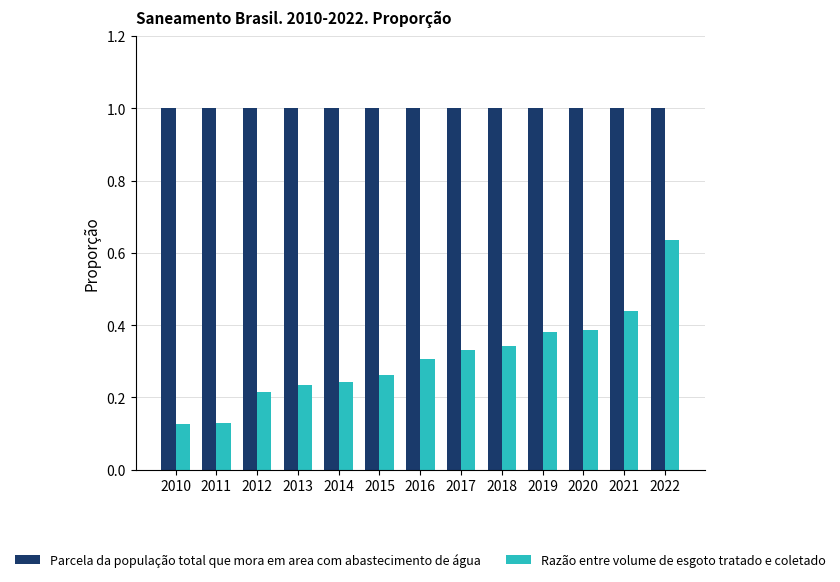

Rank the series by their average value, from highest to lowest.

Parcela da população total que mora em area com abastecimento de água, Razão entre volume de esgoto tratado e coletado